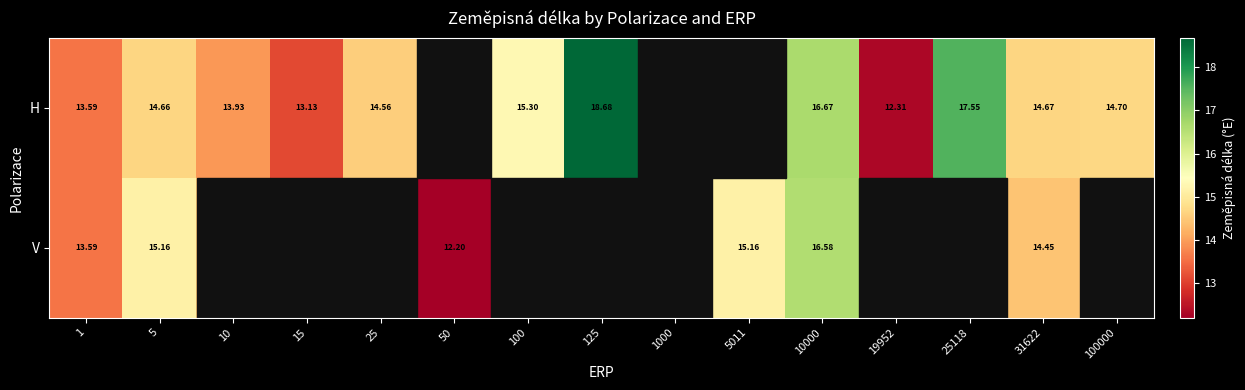

What is the maximum value for H?

18.7